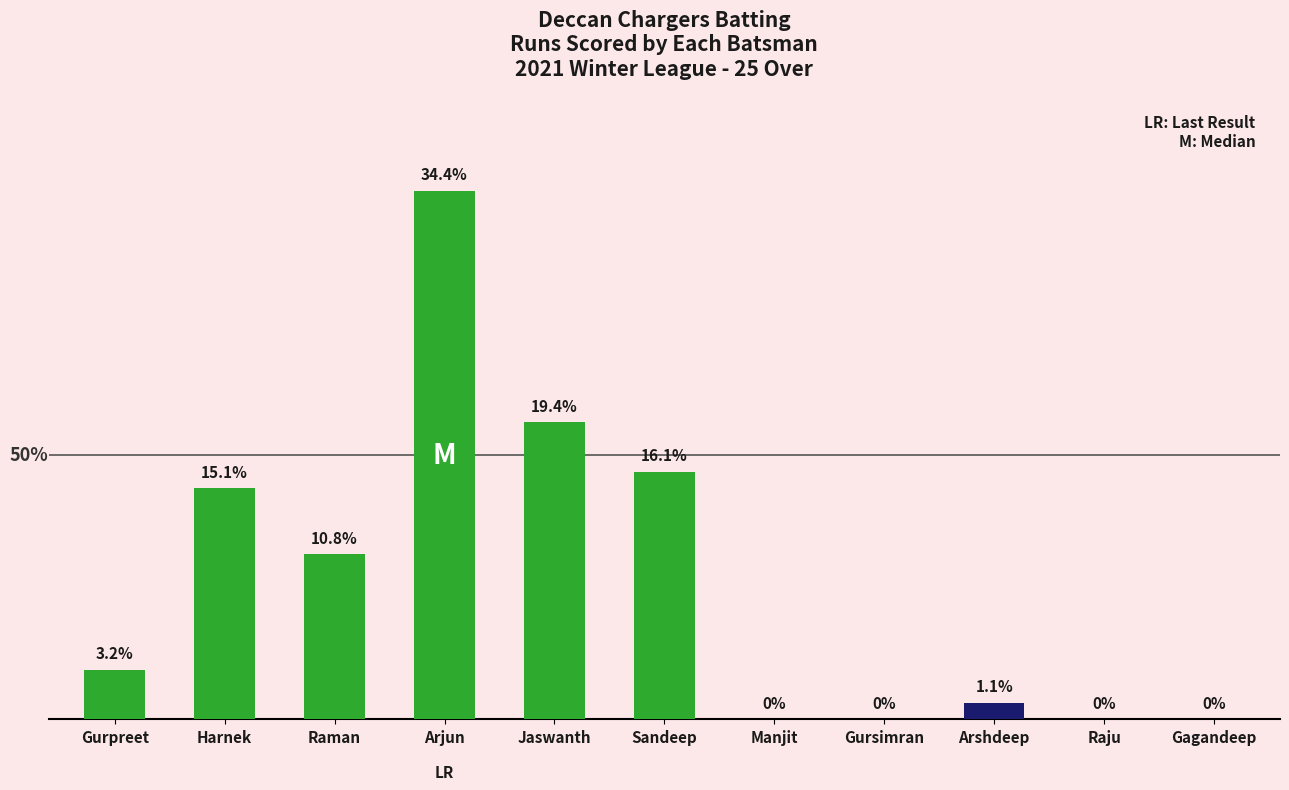

Are the bars horizontal?

No